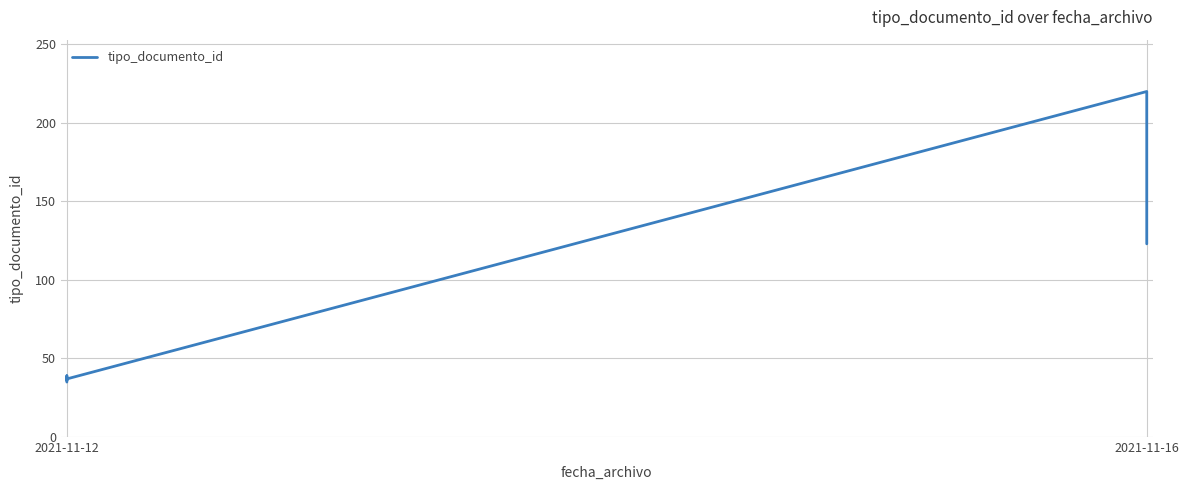

Is it true that the value at 2021-11-12 is 35?

True